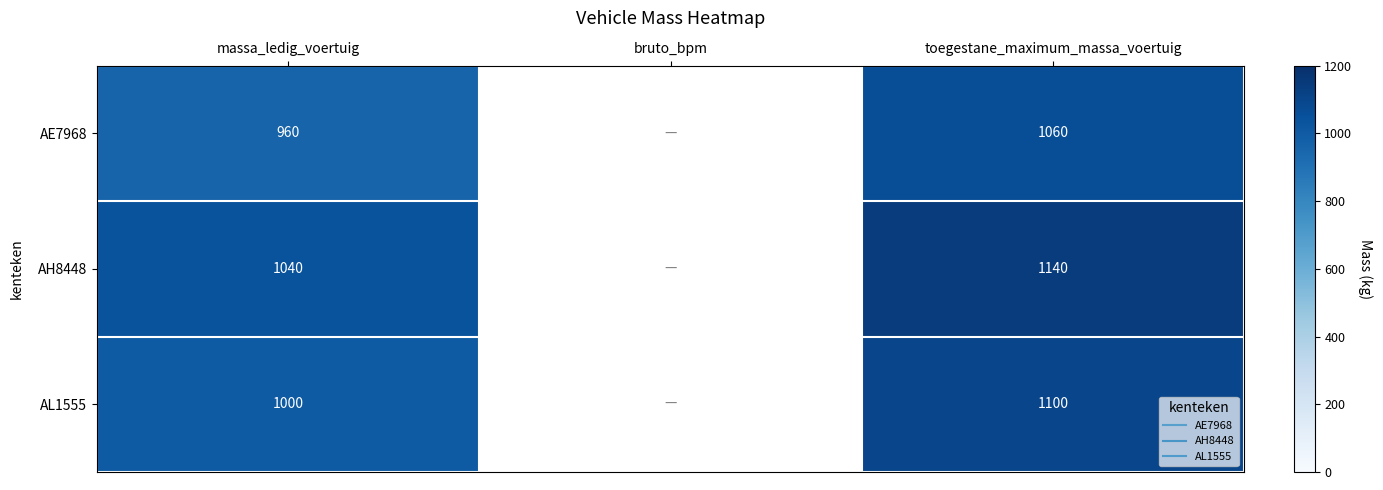

Rank the series by their maximum value, from highest to lowest.

AH8448, AL1555, AE7968